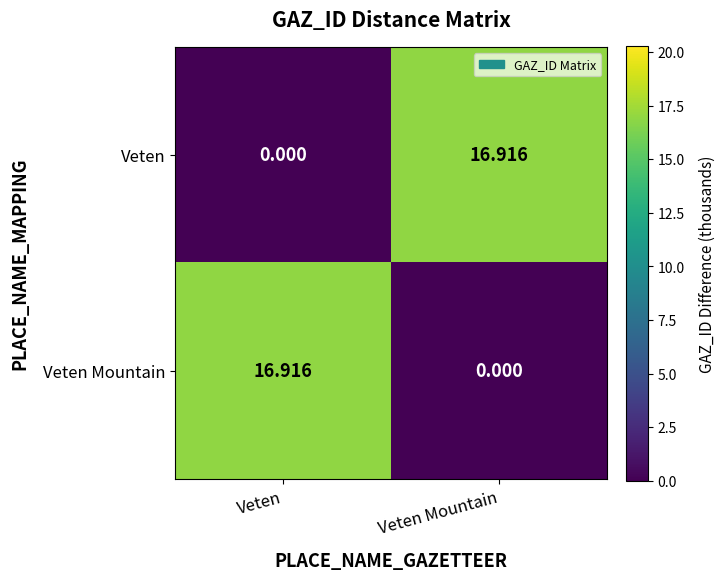

At which label does Veten Mountain reach its minimum?

Veten Mountain